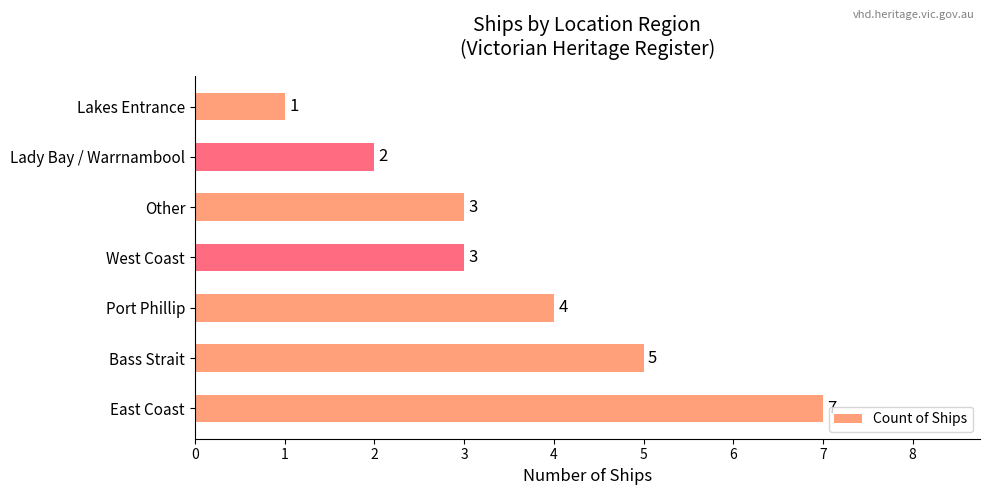

True or false: the data shows 10 at East Coast.

False